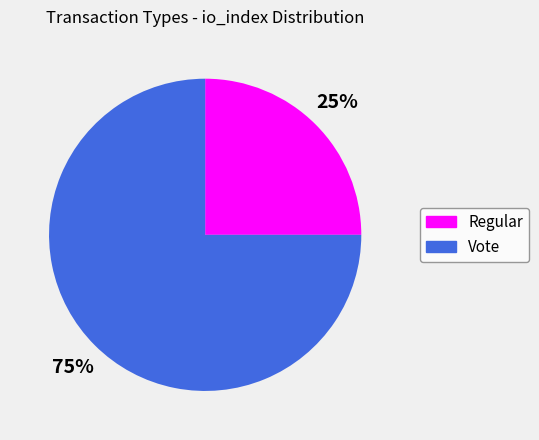

Count the number of slices in the pie.

2